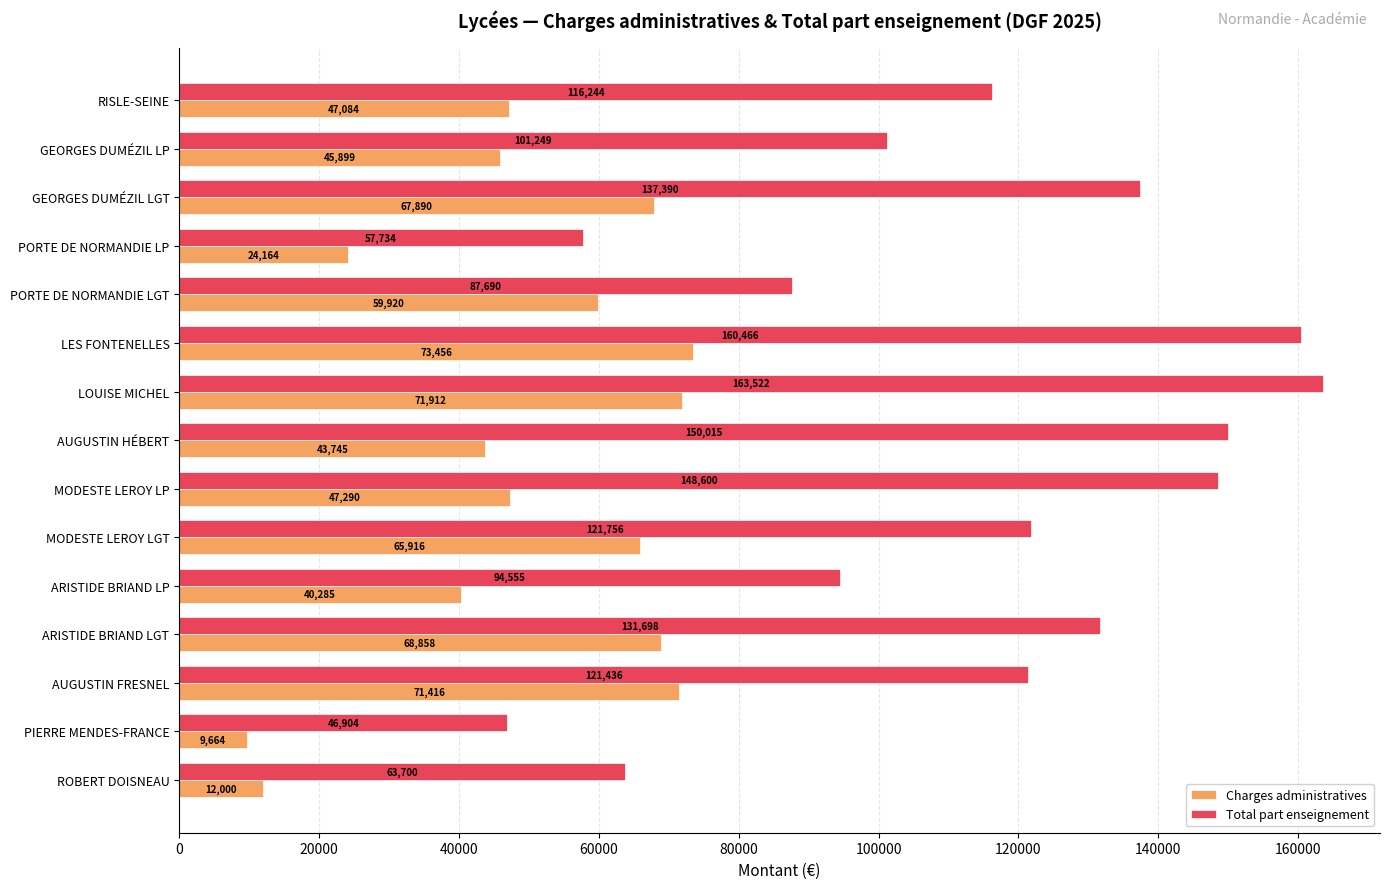

At which label is Charges administratives closest to 41560?

ARISTIDE BRIAND LP